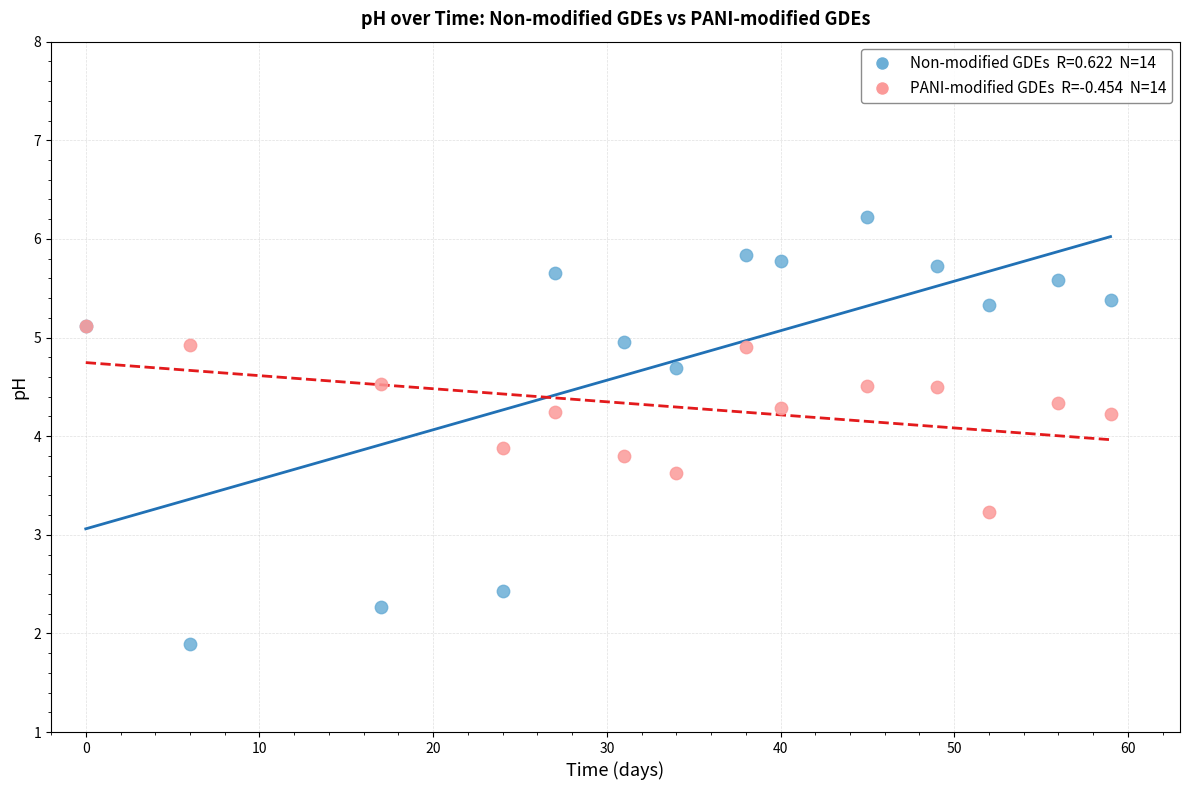

Across all series, what Y value is closest to 4?

3.9